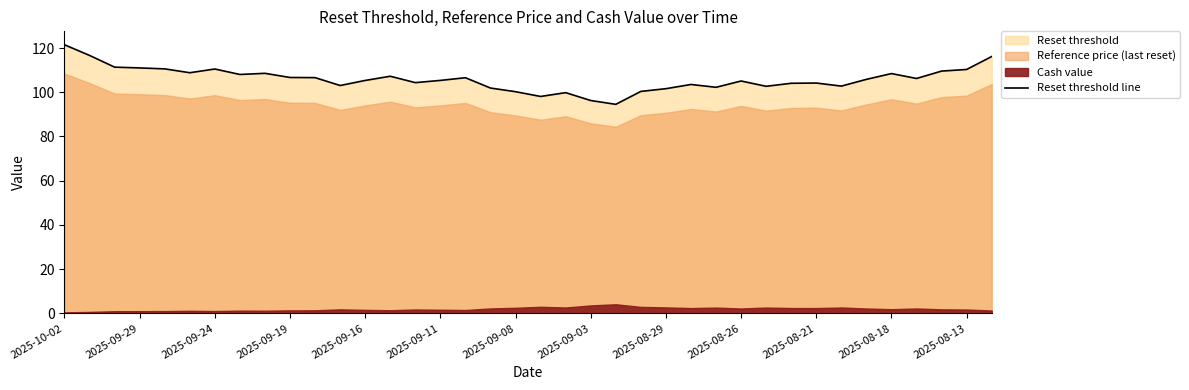

What is the value of the 36th point from the left?

109.6